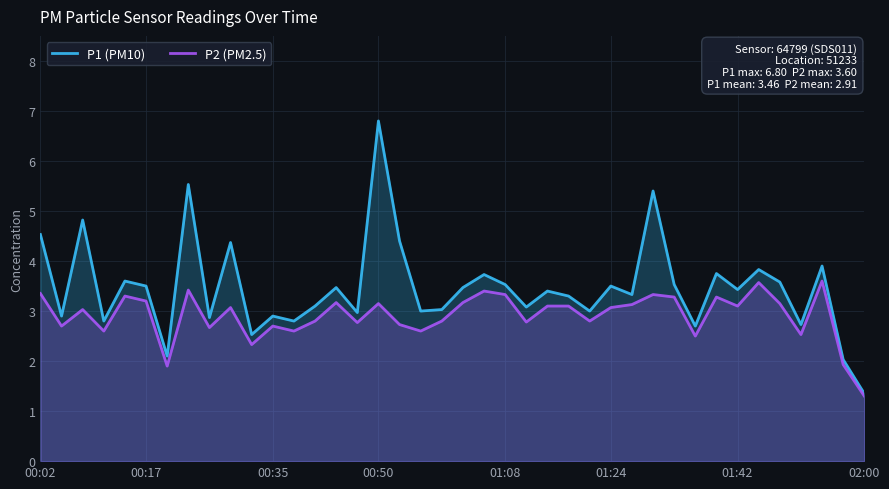

List the series in order of their overall mean, lowest first.

P2 (PM2.5), P1 (PM10)